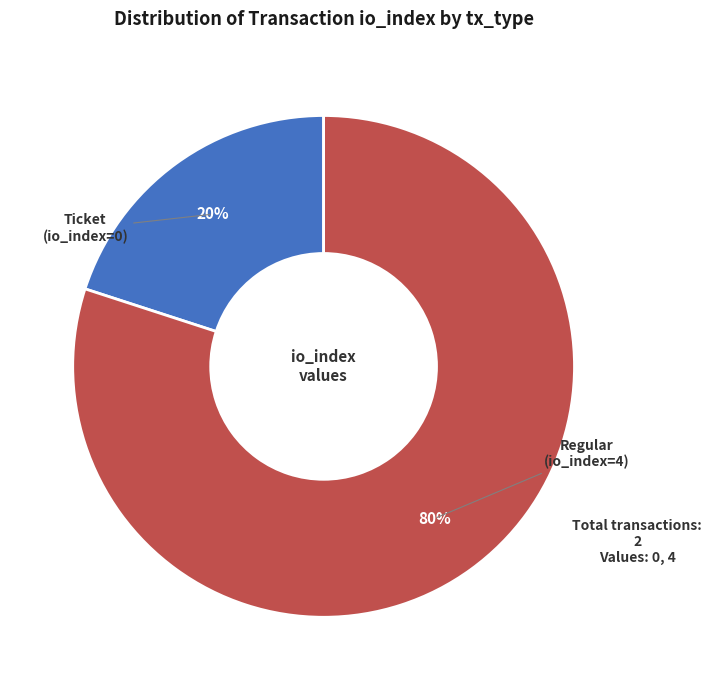

What is the majority slice?

Regular (io_index=4)